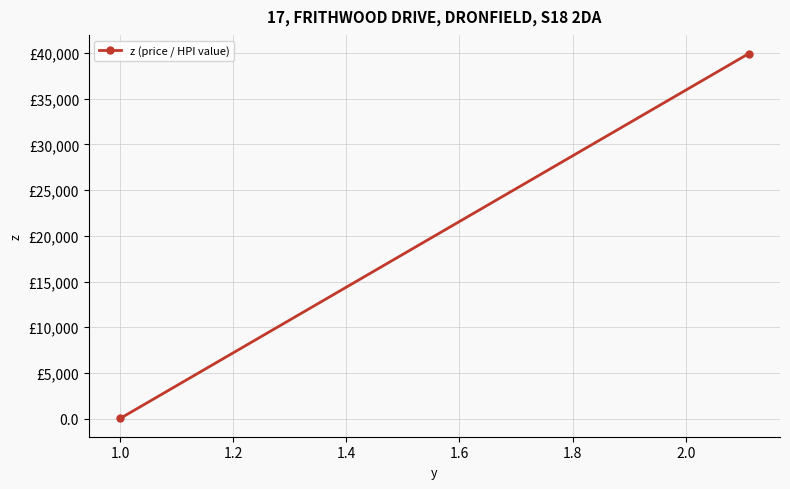

What is the value of the 2nd point from the left?

39940.0